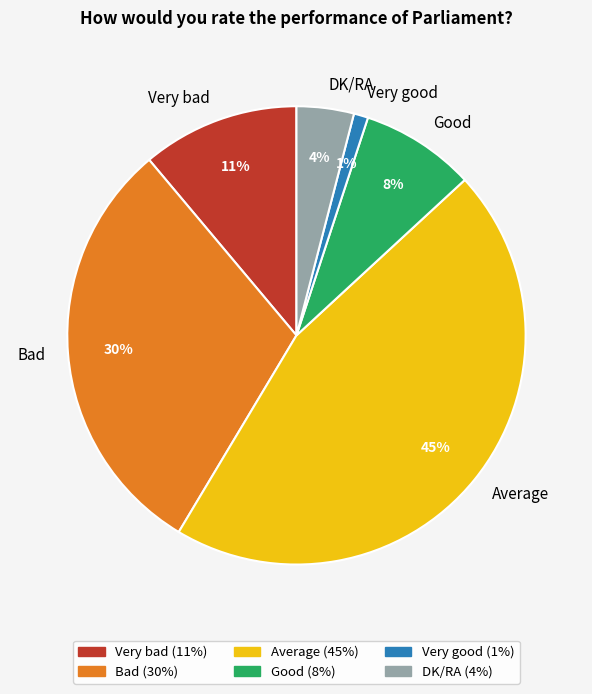

True or false: Bad accounts for 30% of the total.

True